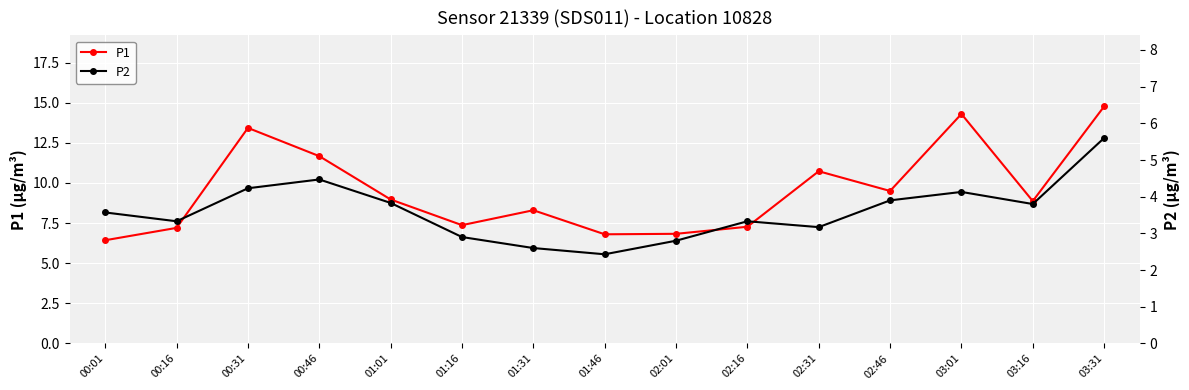

Reading left to right, transcribe all the data shown in this chart.

P1: 00:01=6.4	00:16=7.2	00:31=13.4	00:46=11.7	01:01=9.0	01:16=7.4	01:31=8.3	01:46=6.8	02:01=6.8	02:16=7.3	02:31=10.7	02:46=9.5	03:01=14.3	03:16=8.9	03:31=14.8
P2: 00:01=3.6	00:16=3.3	00:31=4.2	00:46=4.5	01:01=3.8	01:16=2.9	01:31=2.6	01:46=2.4	02:01=2.8	02:16=3.3	02:31=3.2	02:46=3.9	03:01=4.1	03:16=3.8	03:31=5.6